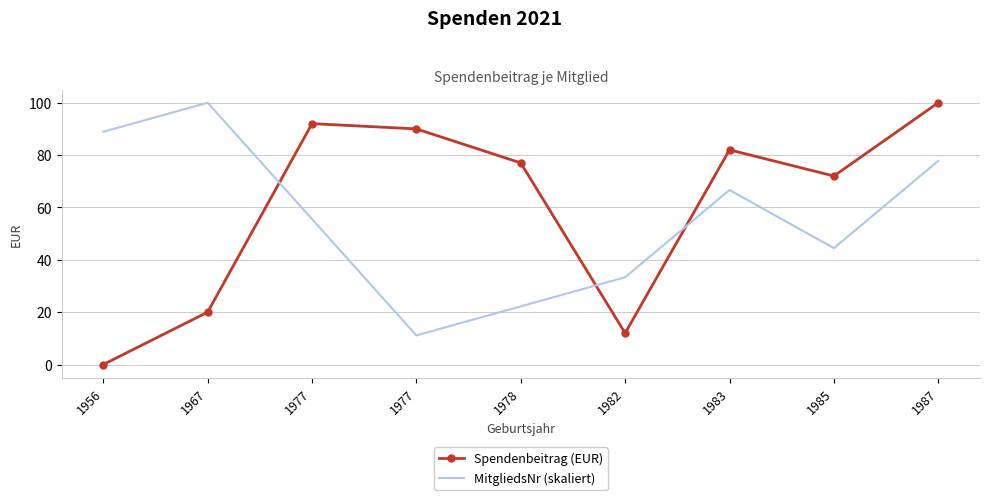

Where does the MitgliedsNr (skaliert) series first go above 55?

1956